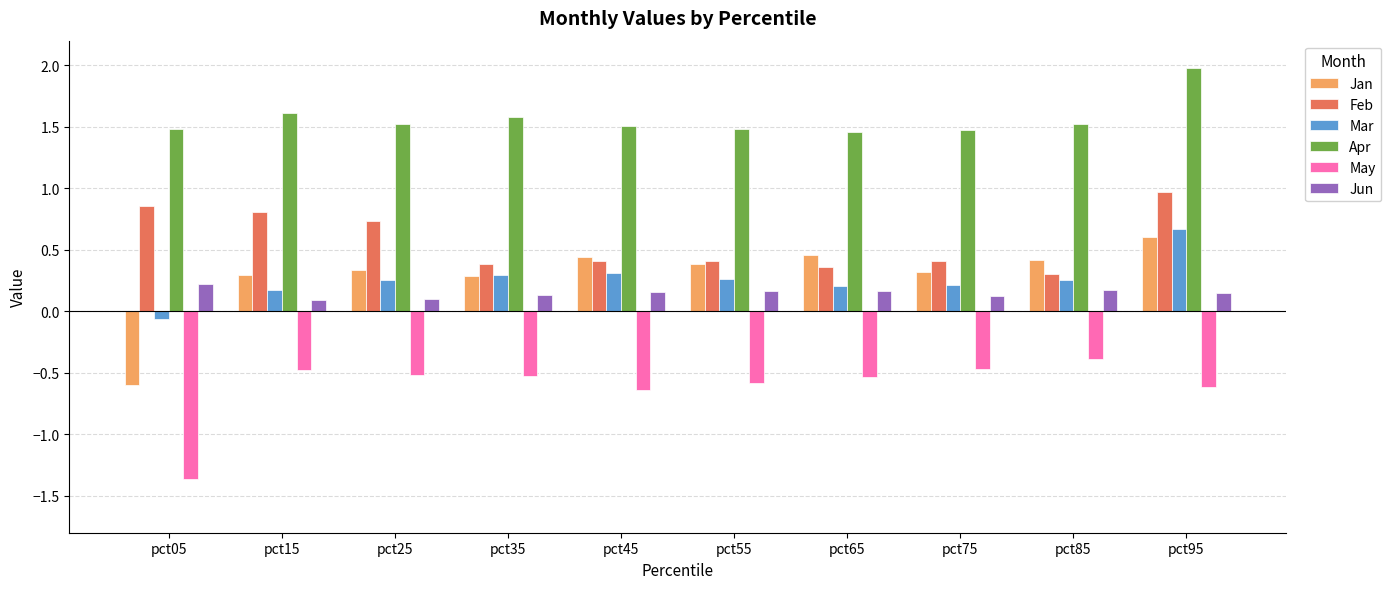

What value does the Jan series have at pct95?

0.6